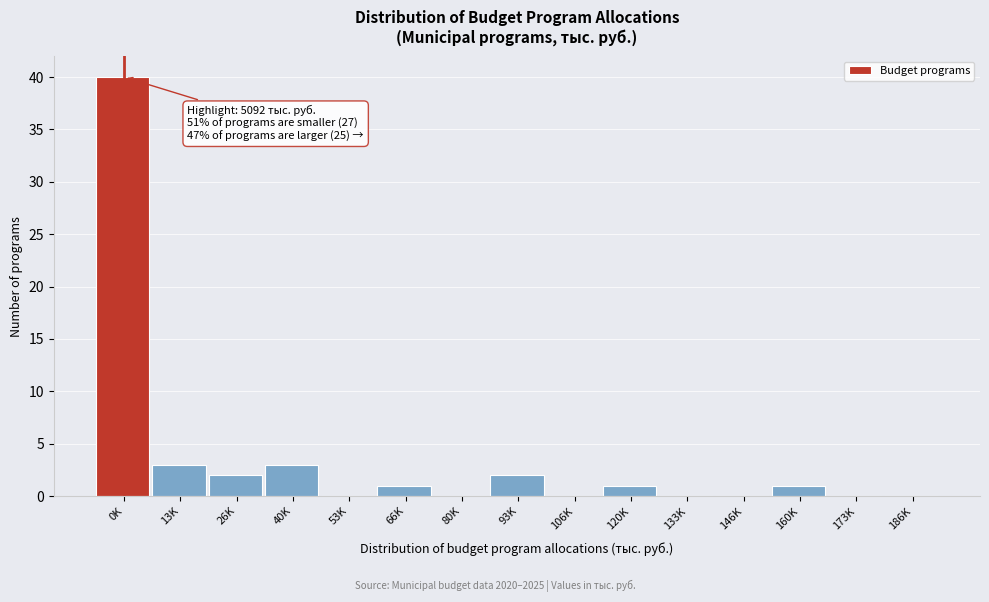

Reading left to right, list all the values displayed in this chart.

0K=40	13K=3	26K=2	40K=3	53K=0	66K=1	80K=0	93K=2	106K=0	120K=1	133K=0	146K=0	160K=1	173K=0	186K=0